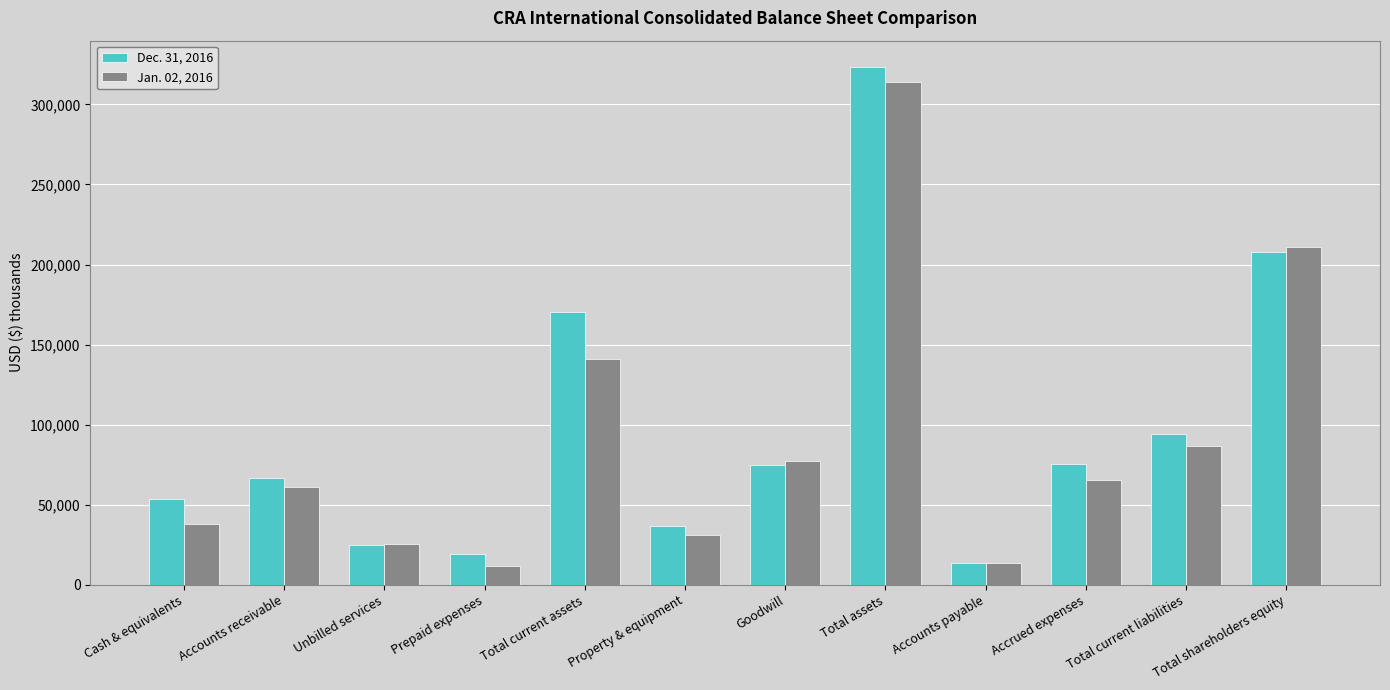

The Dec. 31, 2016 series shows 58890 at Property & equipment. True or false?

False